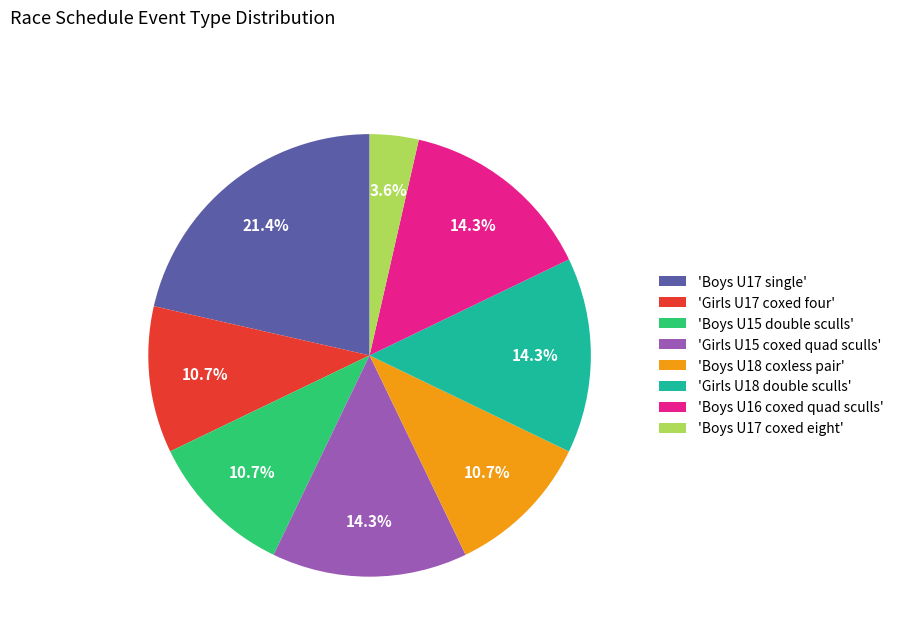

What is the smallest slice in the pie chart?

'Boys U17 coxed eight'